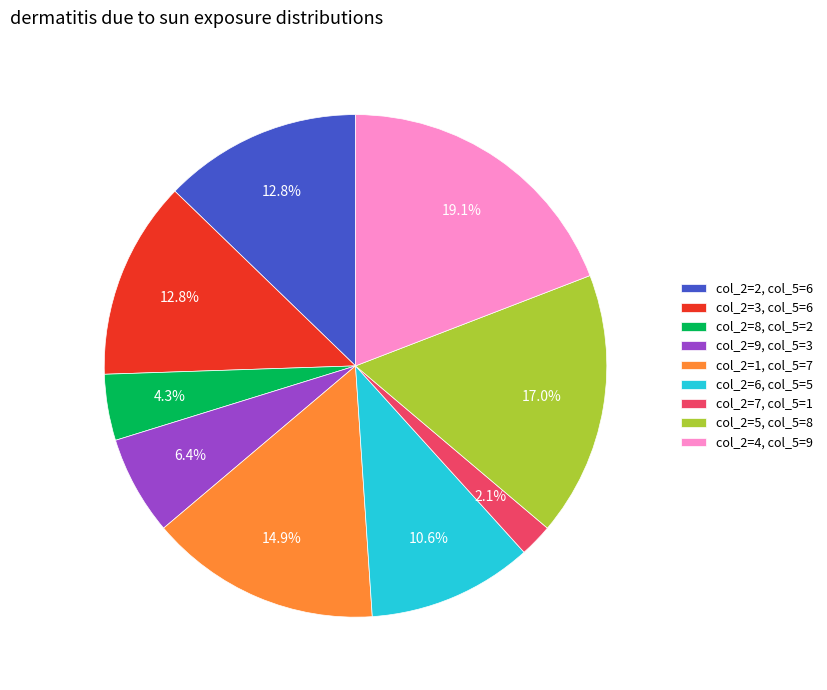

Between col_2=1, col_5=7 and col_2=9, col_5=3, which is larger?

col_2=1, col_5=7